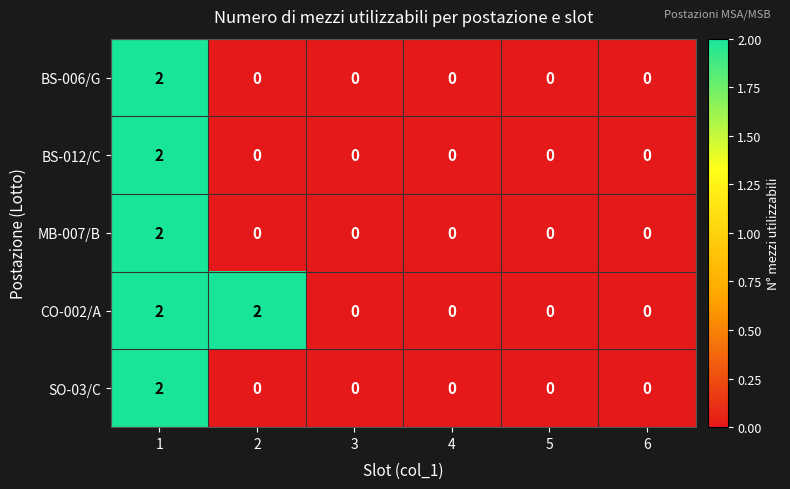

How many SO-03/C values are between 0 and 1?

5